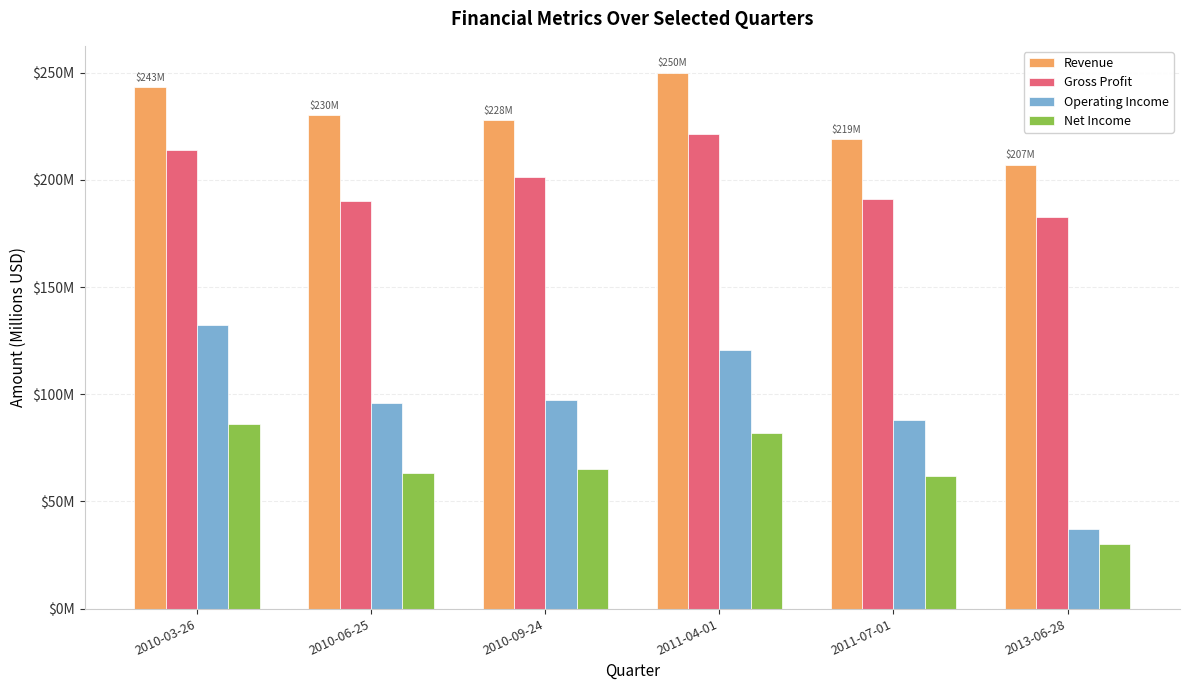

True or false: Gross Profit has a value of 321.0 at 2013-06-28.

False